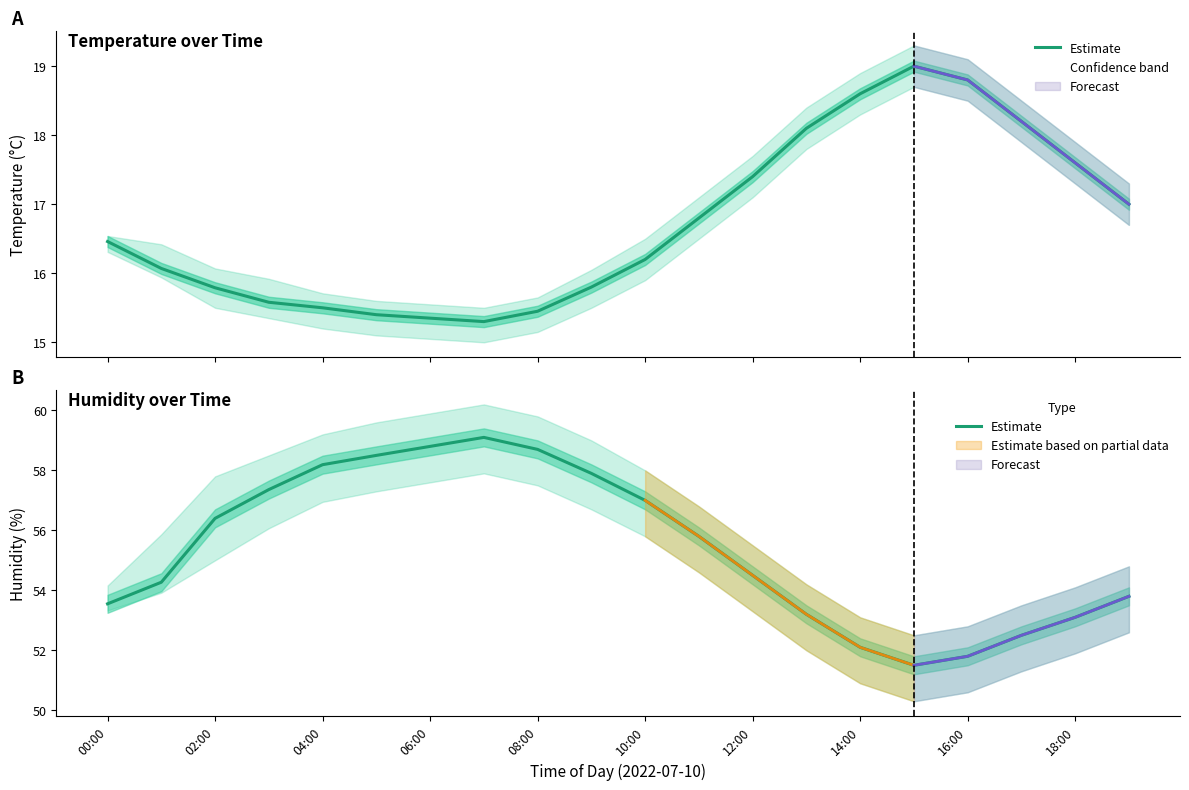

How many interior local peaks (higher than both neighbors) does the data have?

1